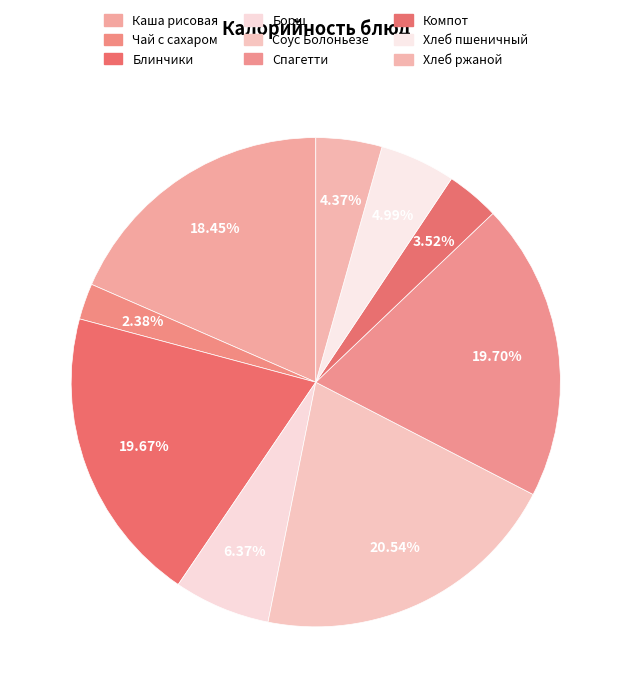

Count the number of slices in the pie.

9